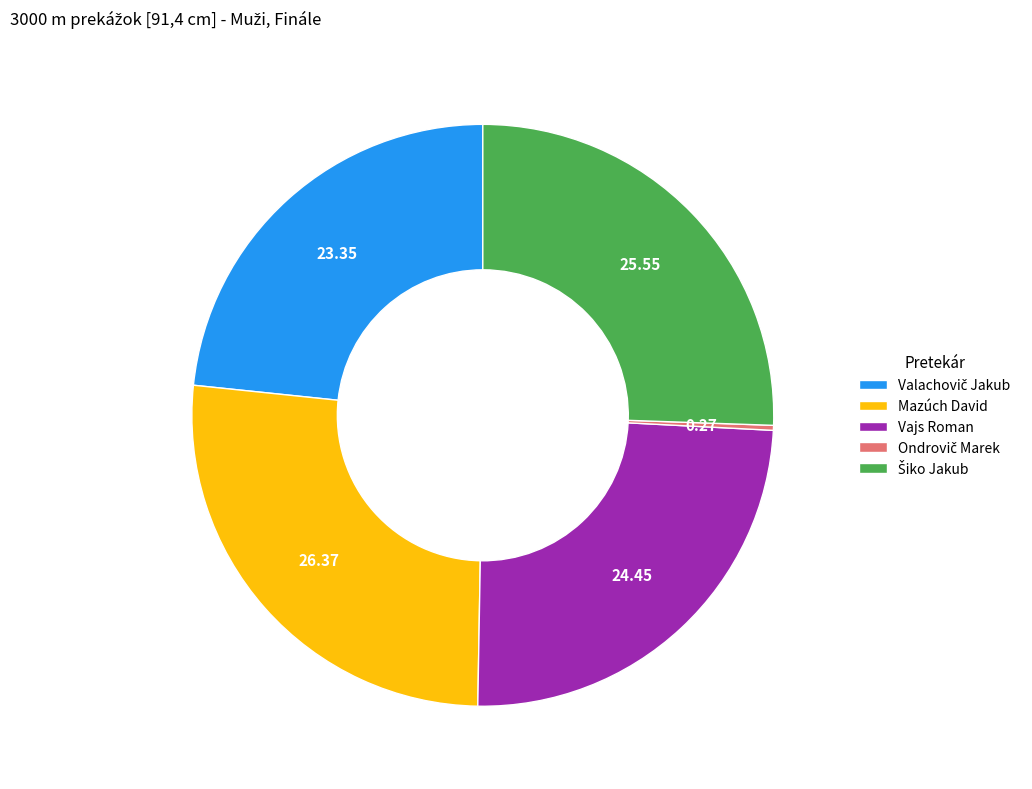

Is there a majority slice in this chart?

No